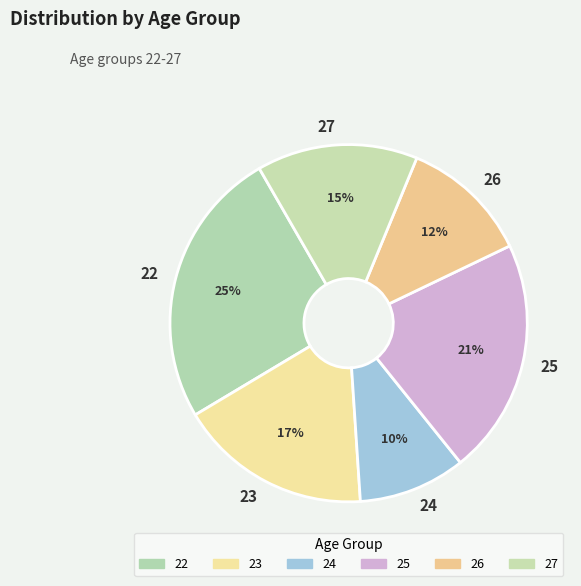

Is it true that 22 is 17% of the pie?

False